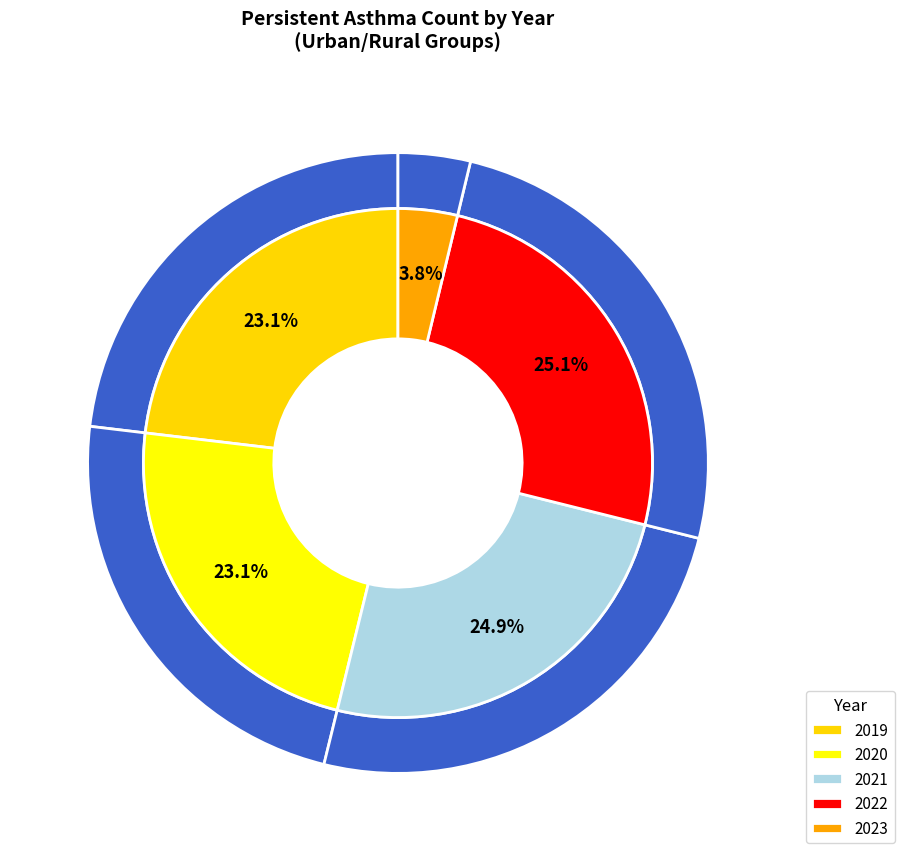

Is it true that 2019 is 14% of the pie?

False